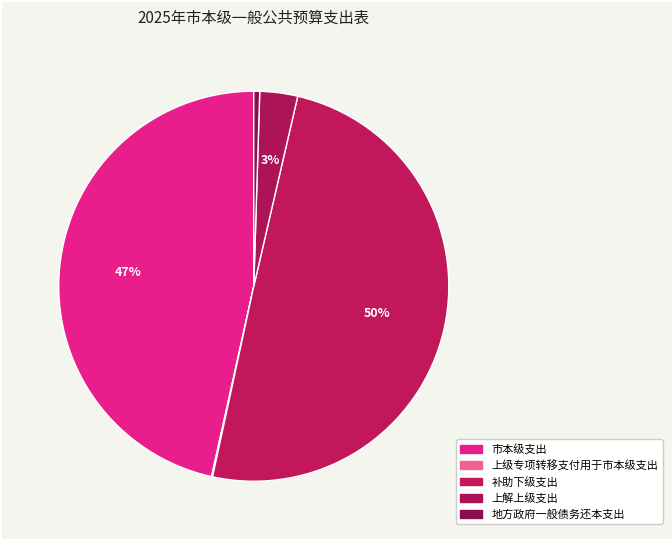

How many slices are in this pie chart?

5